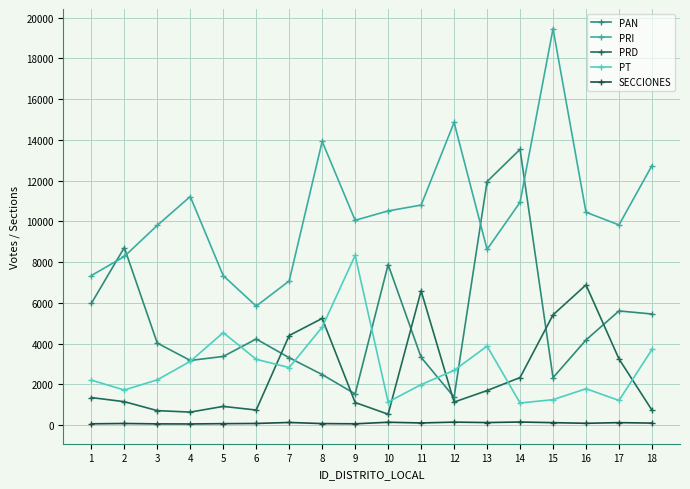

Between which two adjacent categories do PAN and PRD first intersect?

6 and 7